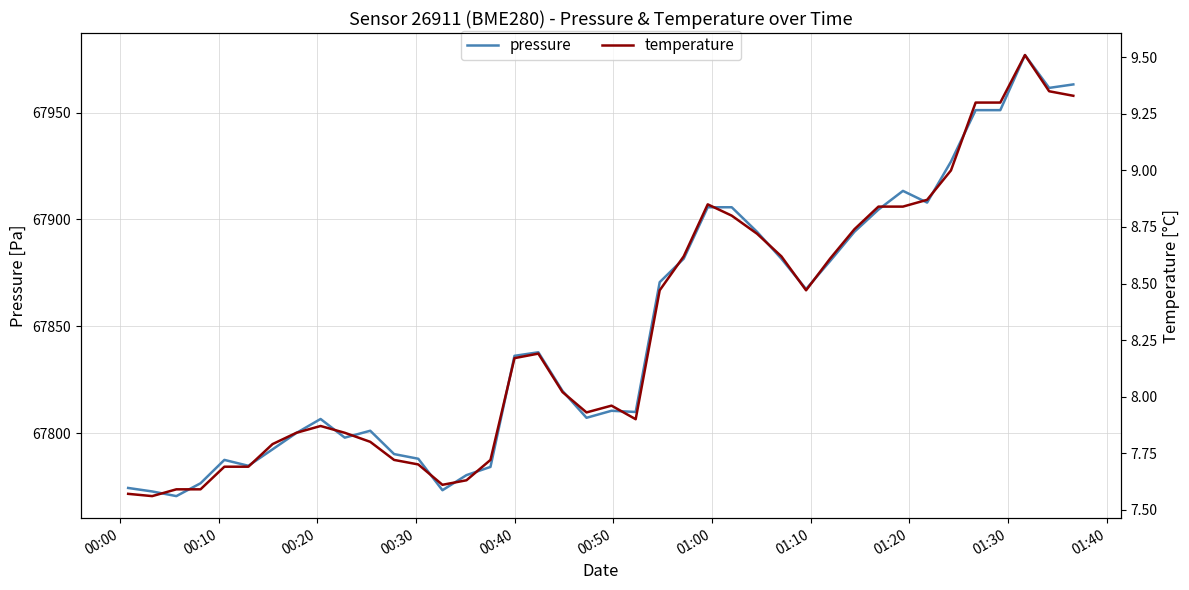

What is the highest value of the pressure series?

67976.9